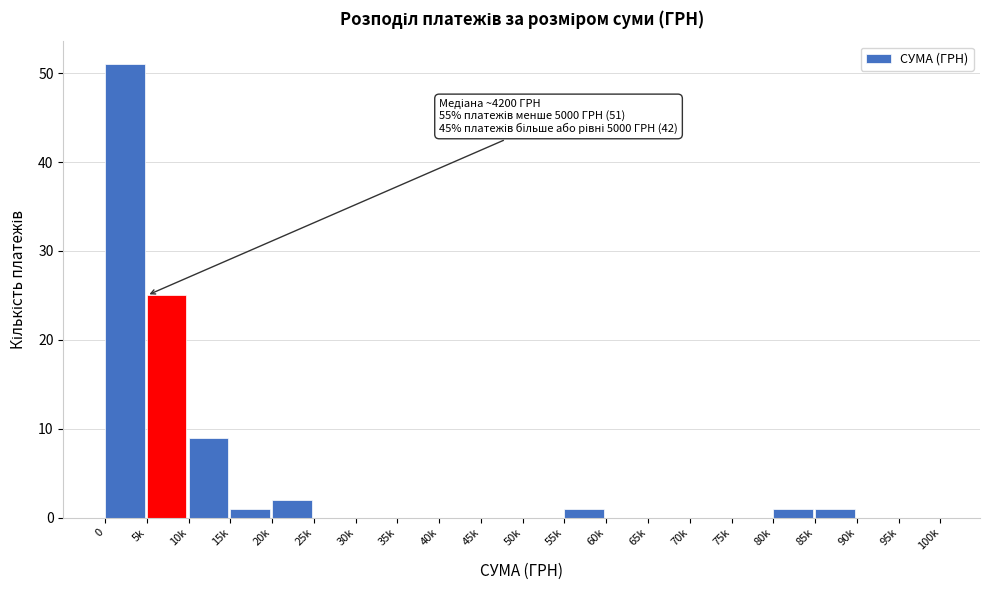

Reading left to right, list all the values displayed in this chart.

0=51	5k=25	10k=9	15k=1	20k=2	25k=0	30k=0	35k=0	40k=0	45k=0	50k=0	55k=1	60k=0	65k=0	70k=0	75k=0	80k=1	85k=1	90k=0	95k=0